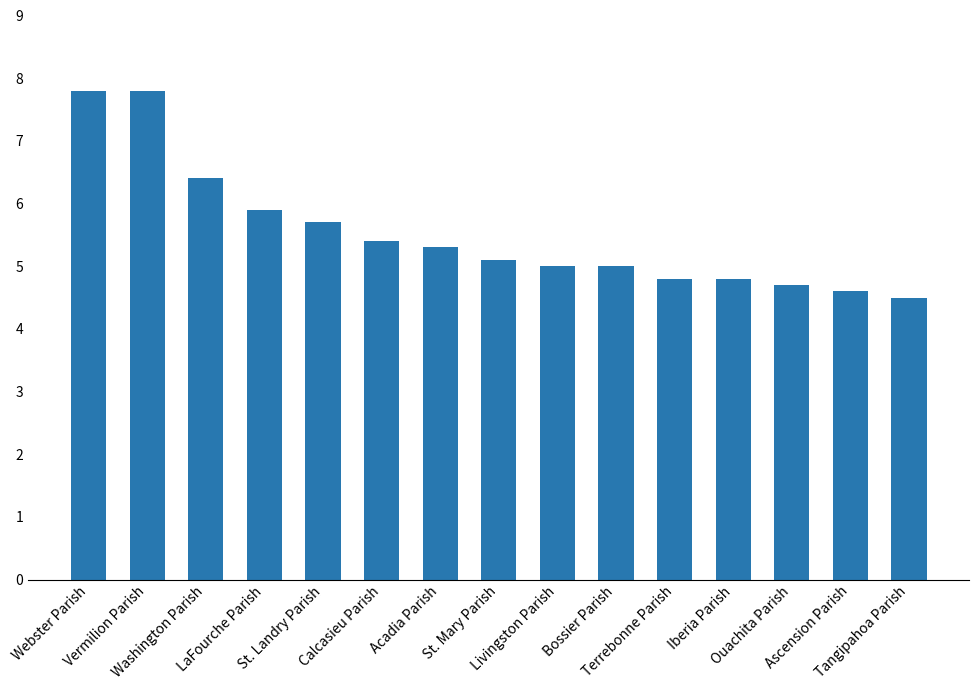

How many data points does each series have?

15